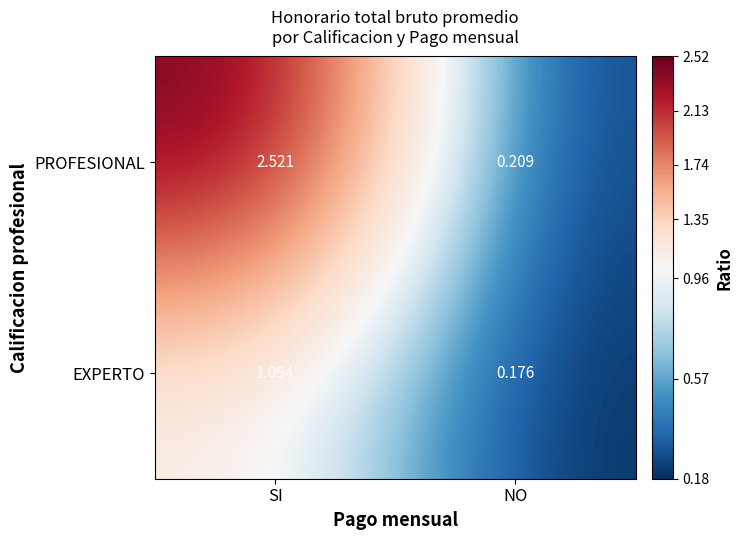

Rank the series by their average value, from lowest to highest.

EXPERTO, PROFESIONAL